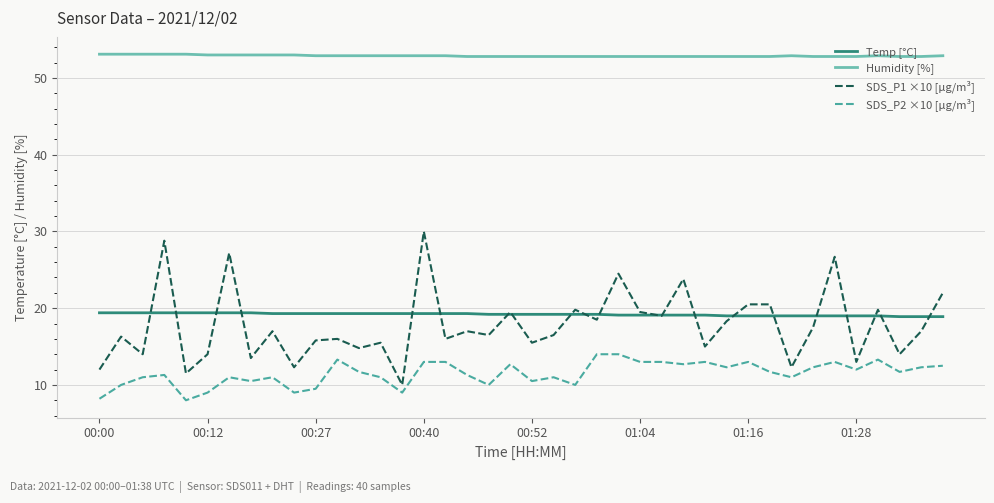

What is the difference between the maximum and minimum values in the SDS_P1 ×10 [µg/m³] series?

20.0